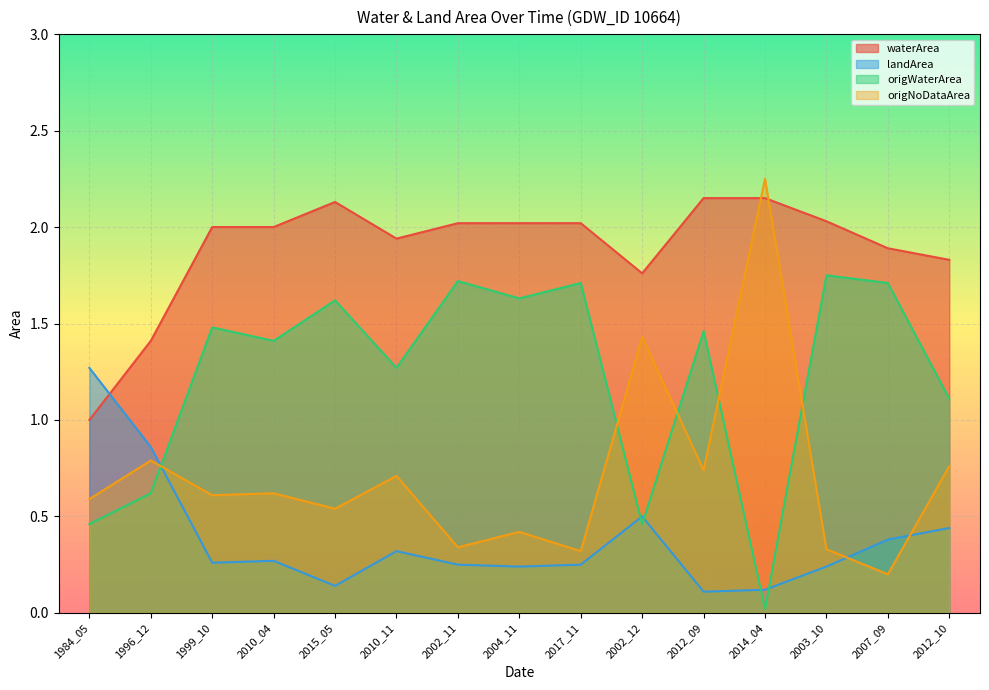

Read the landArea value at 2017_11.

0.2